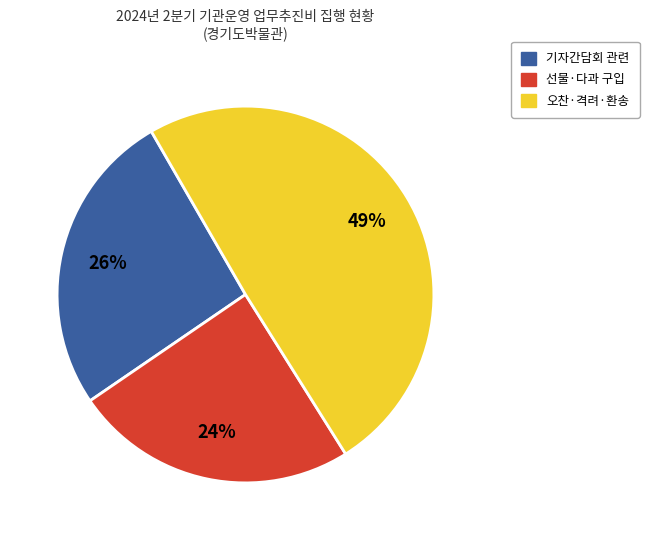

To the nearest percent, what is the average slice percentage?

33%